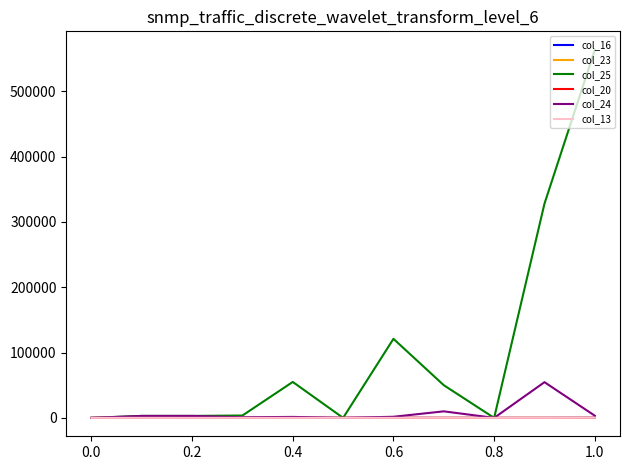

Which series has the widest spread of values?

col_25